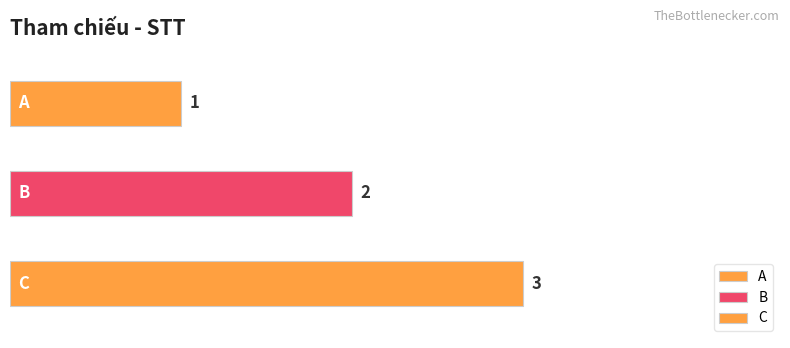

What is the value of the 2nd bar from the left?

2